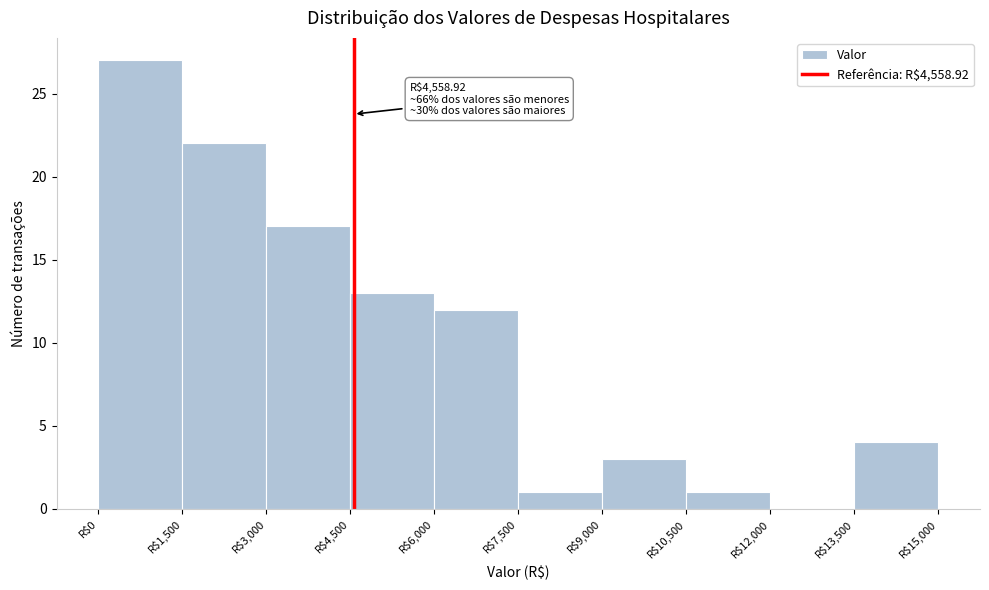

Over which range of the x-axis is the bar tallest?

0 to 1500